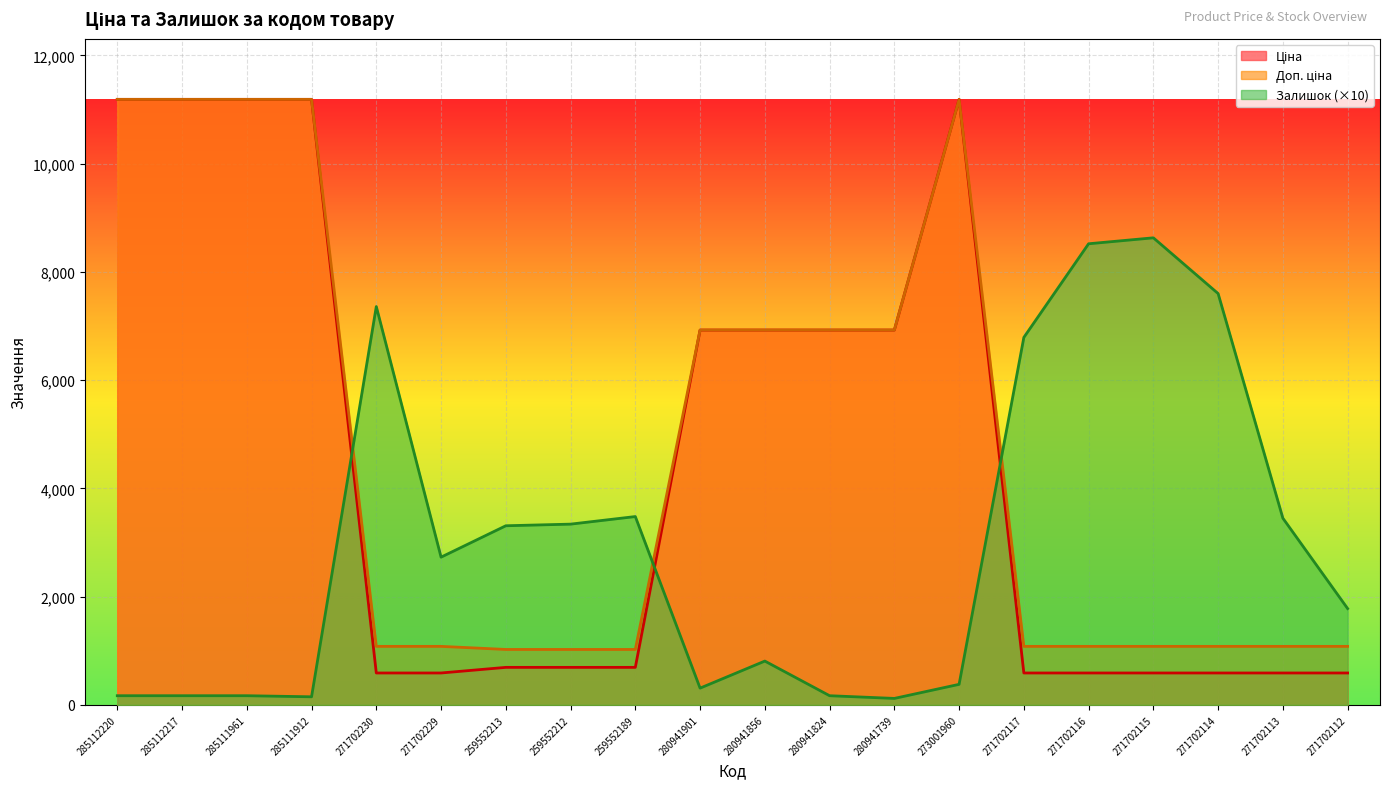

What position from the right is 271702229?

15